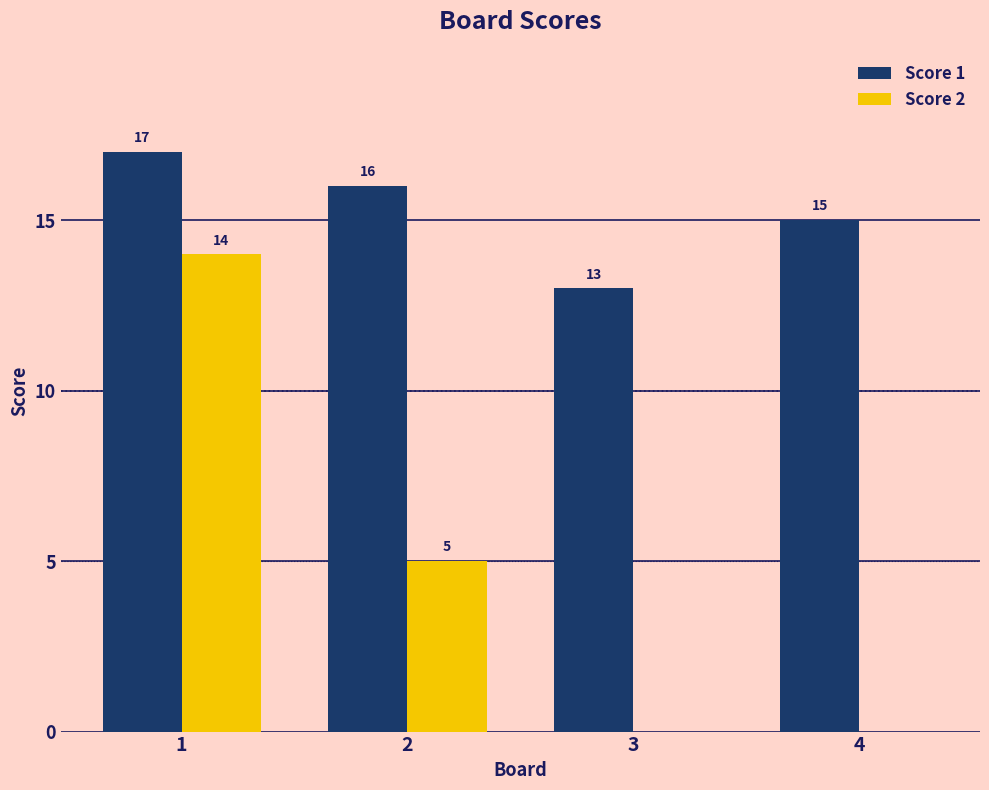

At which category is the sum across all series the highest?

1